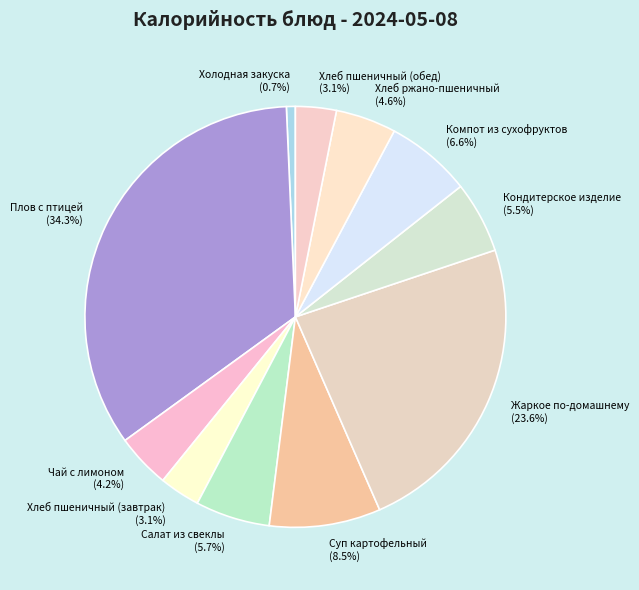

Does any single category account for the majority?

No